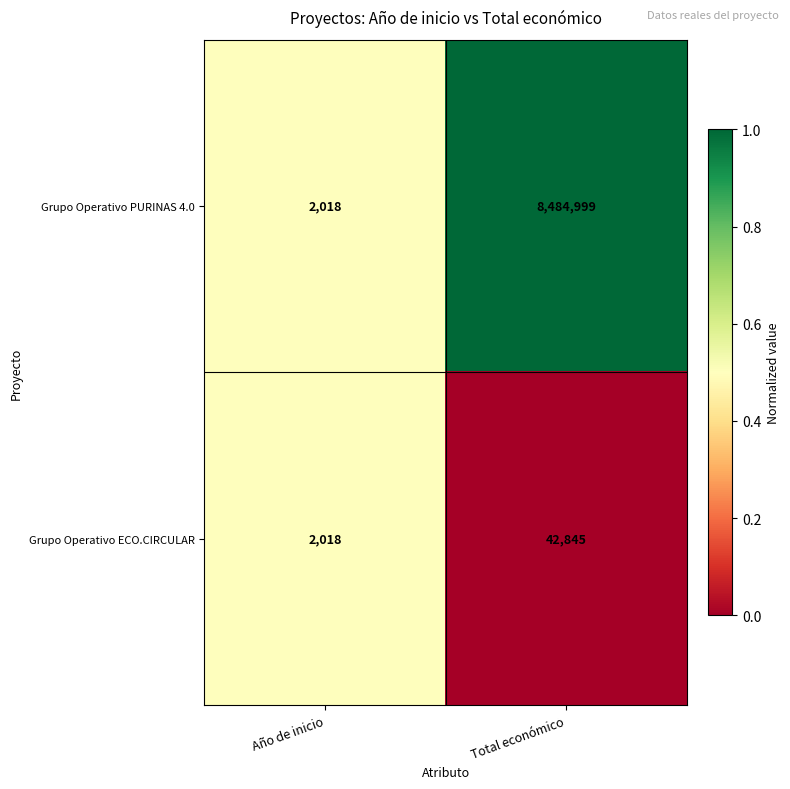

Reading left to right, what are all the values shown in this chart?

Grupo Operativo PURINAS 4.0: 2018	8484999
Grupo Operativo ECO.CIRCULAR: 2018	42845